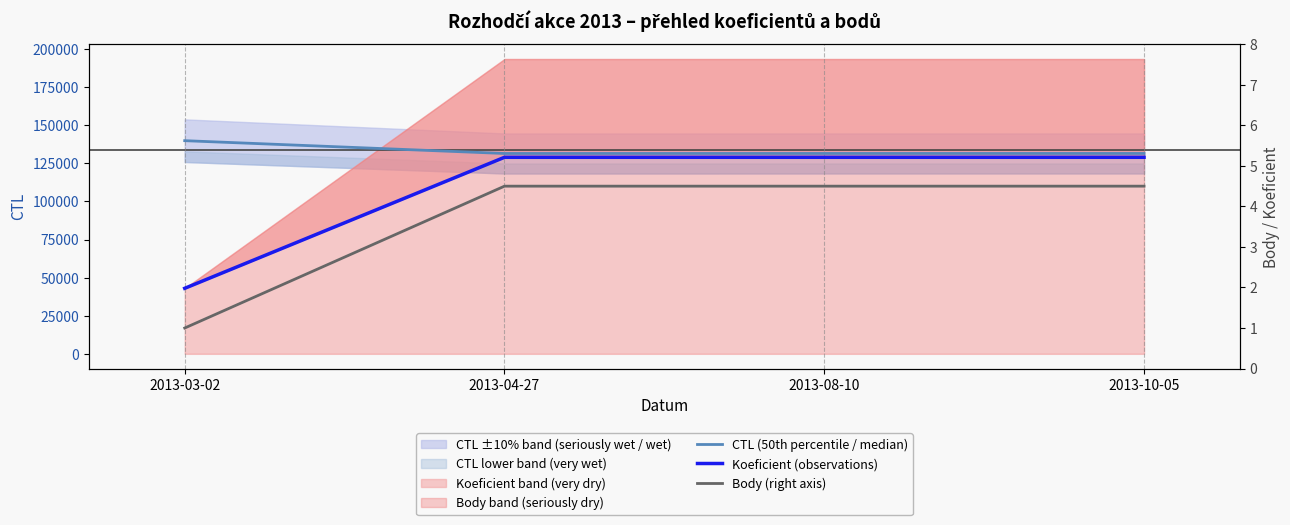

What is the label of the 3rd point from the right?

2013-04-27